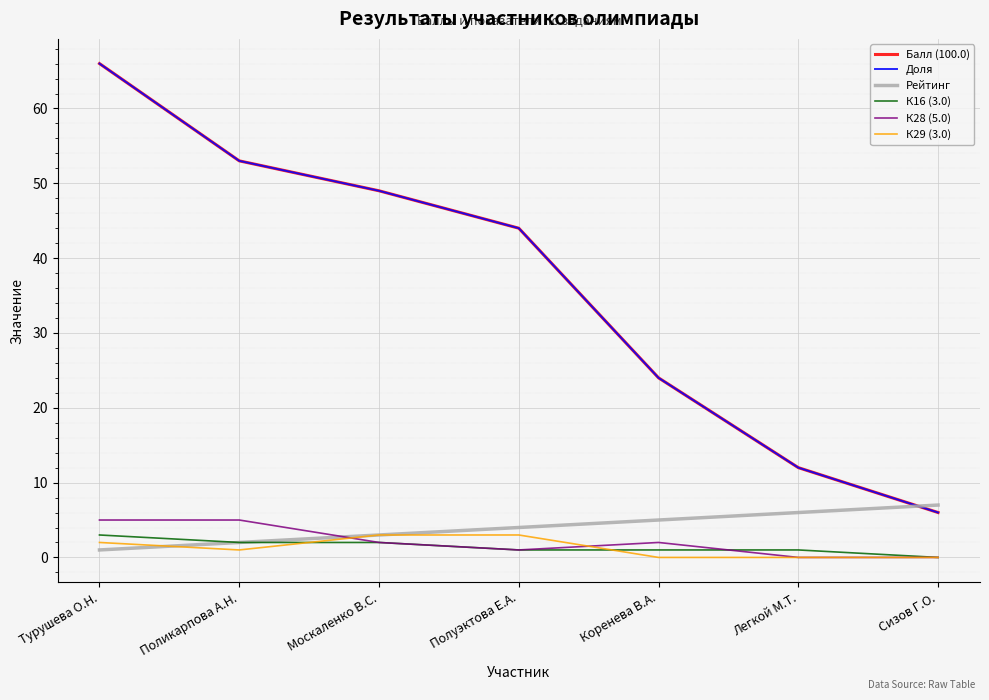

Which label corresponds to the smallest value in the chart?

Сизов Г.О.